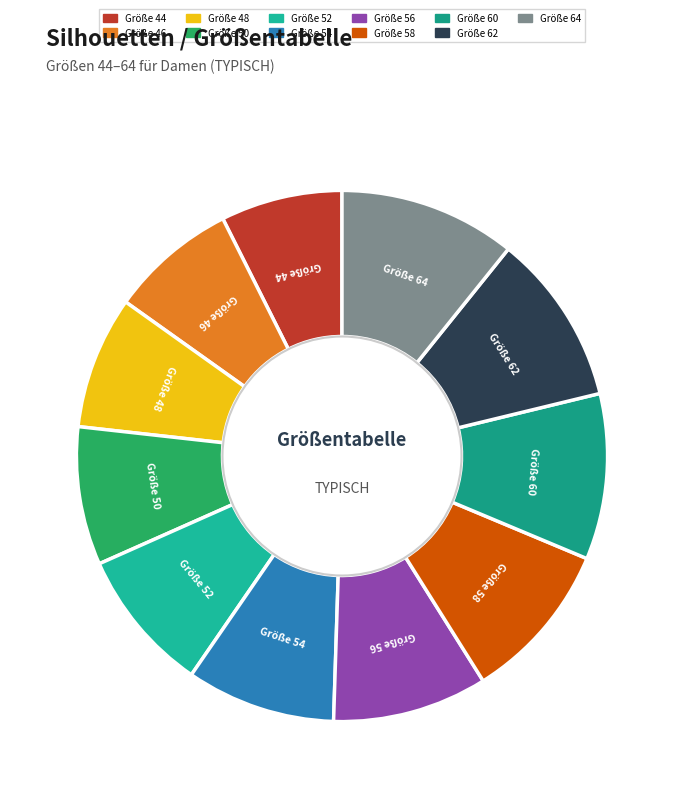

Is there a majority slice in this chart?

No